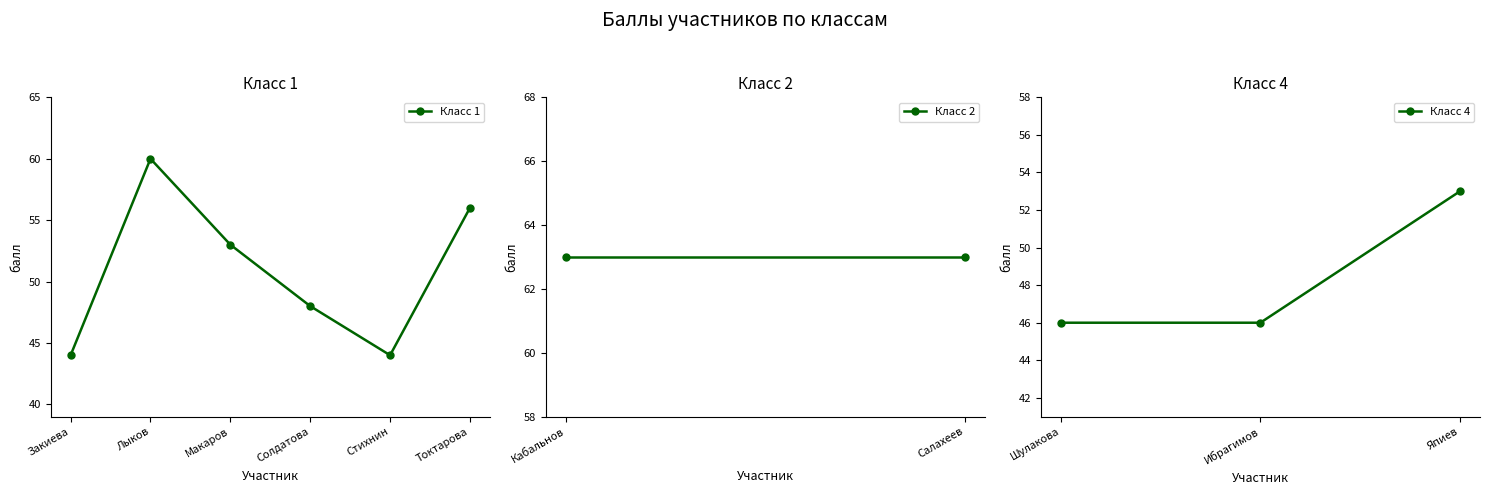

What is the value of the Класс 1 point at the 6th from the left?

56